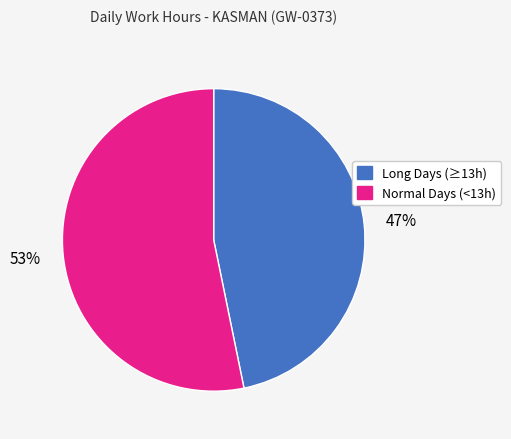

Does Normal Days (<13h) represent more than half of the total?

Yes